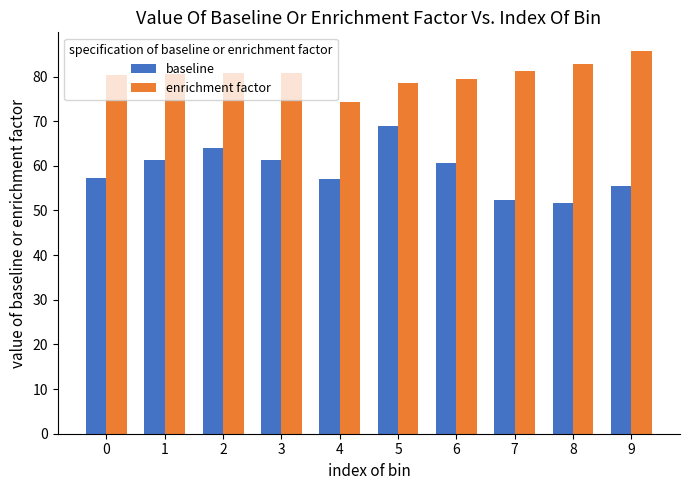

What is the difference between the maximum and minimum values in the enrichment factor series?

11.3